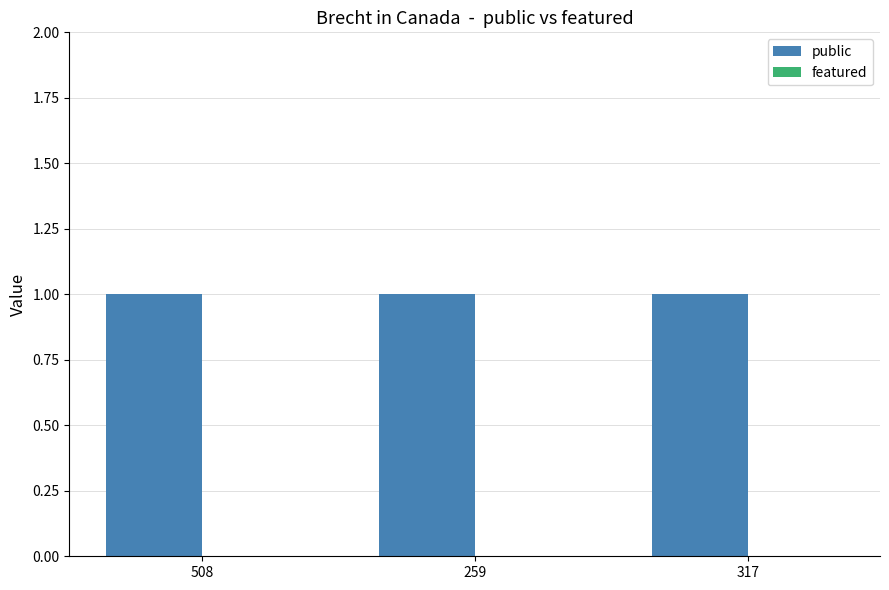

What are all the series names shown in the legend?

public, featured